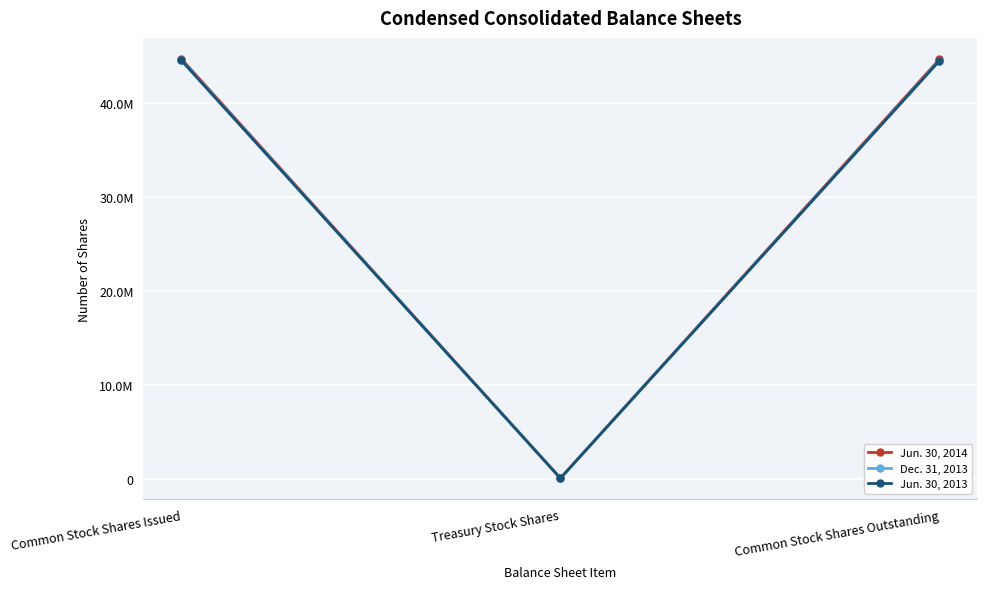

Between Common Stock Shares Issued and Treasury Stock Shares, which series saw the biggest shift?

Jun. 30, 2014